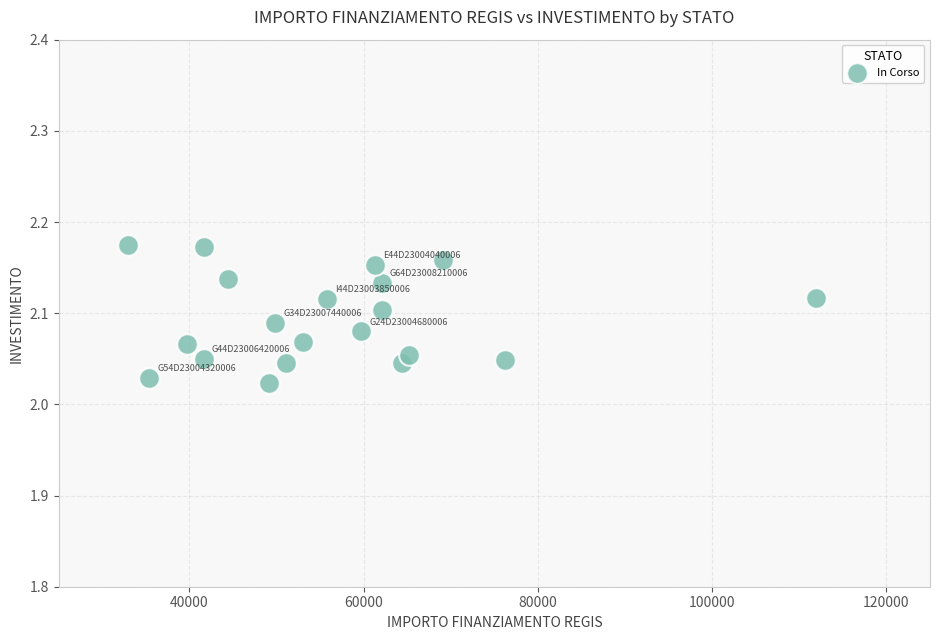

What is the range of X values (max minus min)?

78953.6